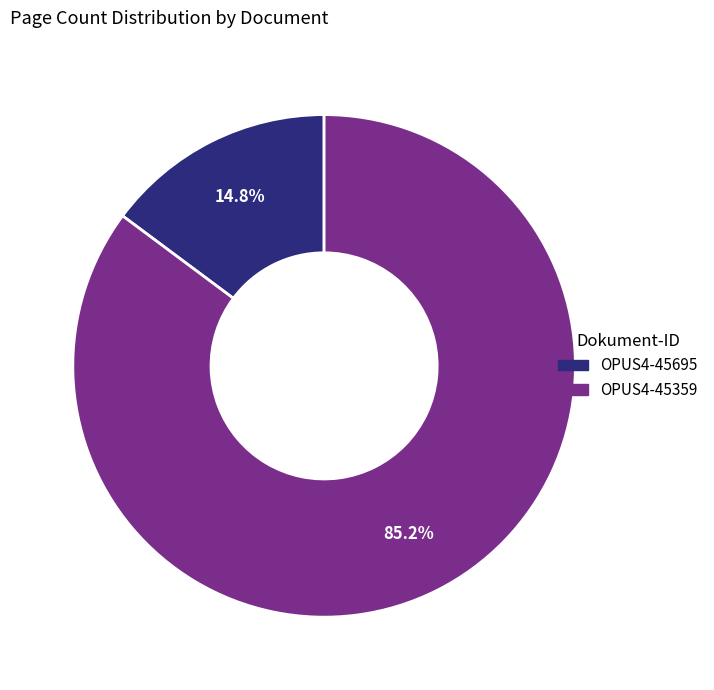

Which category accounts for the majority?

OPUS4-45359